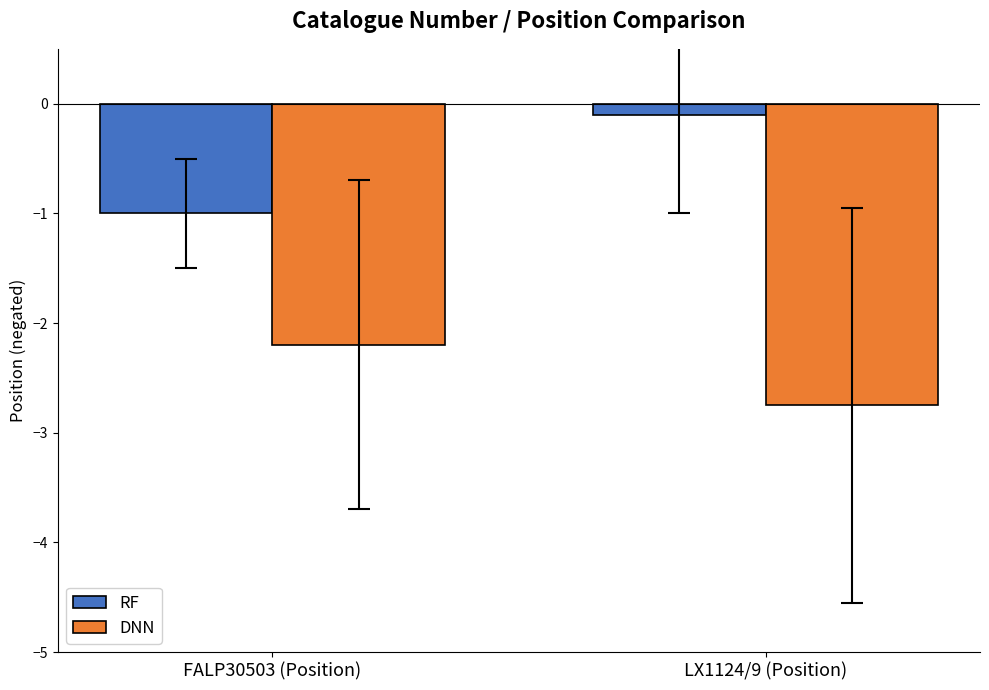

Rank the series by their average value, from lowest to highest.

DNN, RF